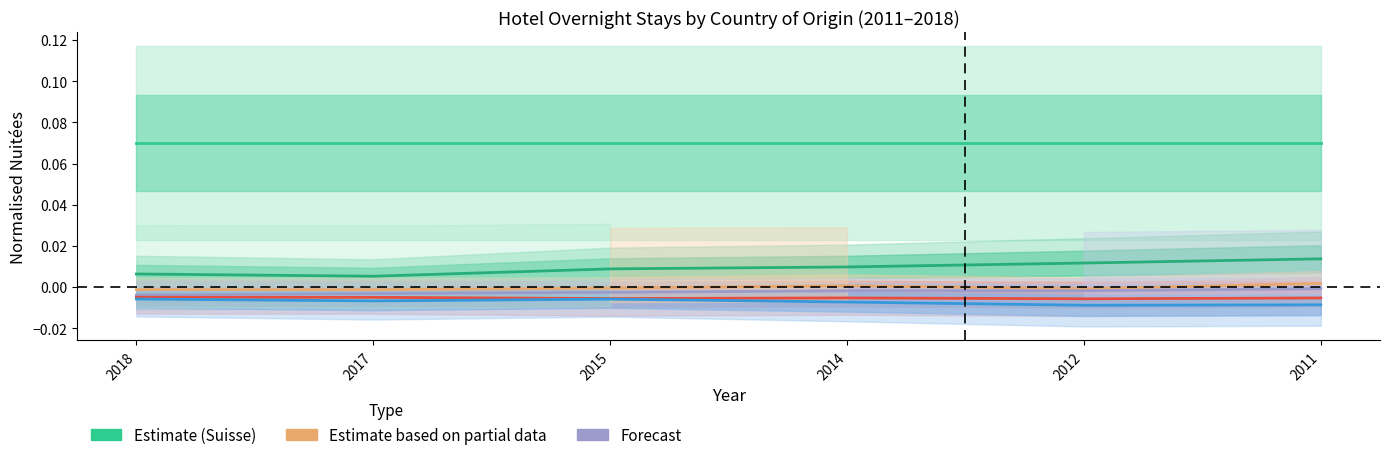

At how many categories does at least one series exceed 0?

6